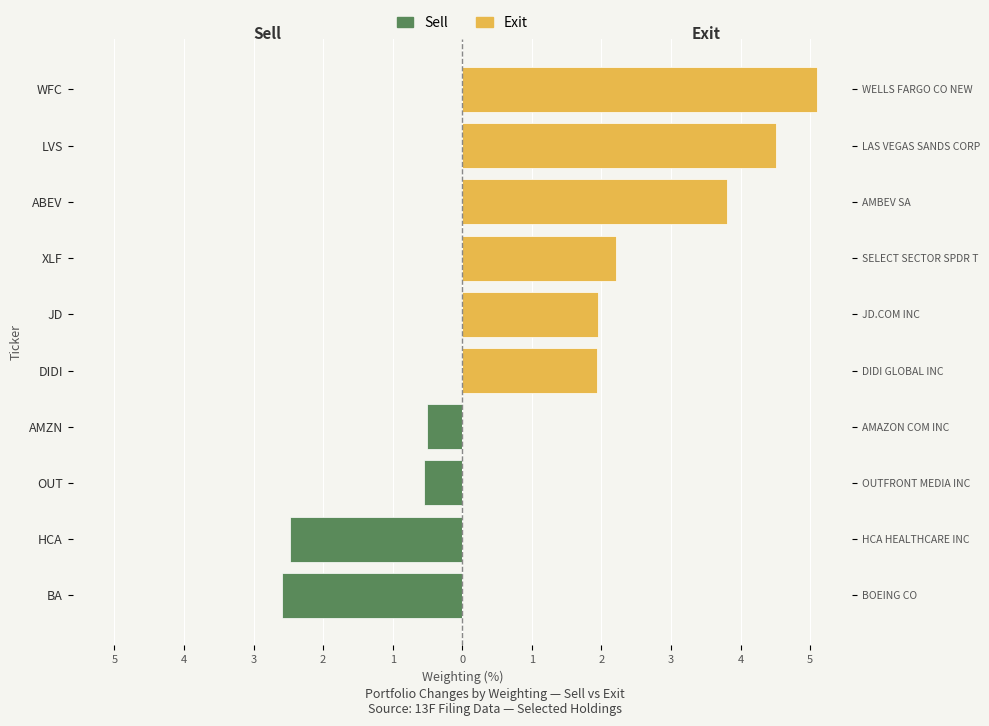

What are all the series names shown in the legend?

Sell, Exit